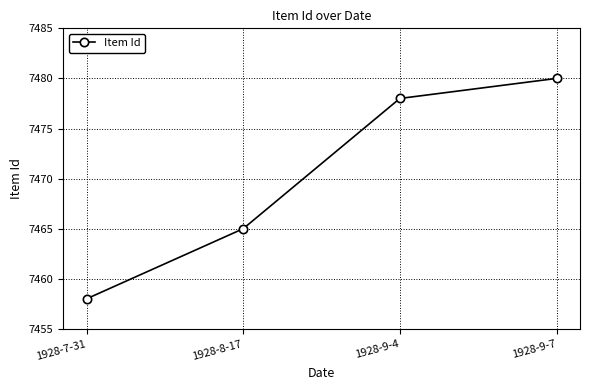

How many lines are shown in the chart?

1